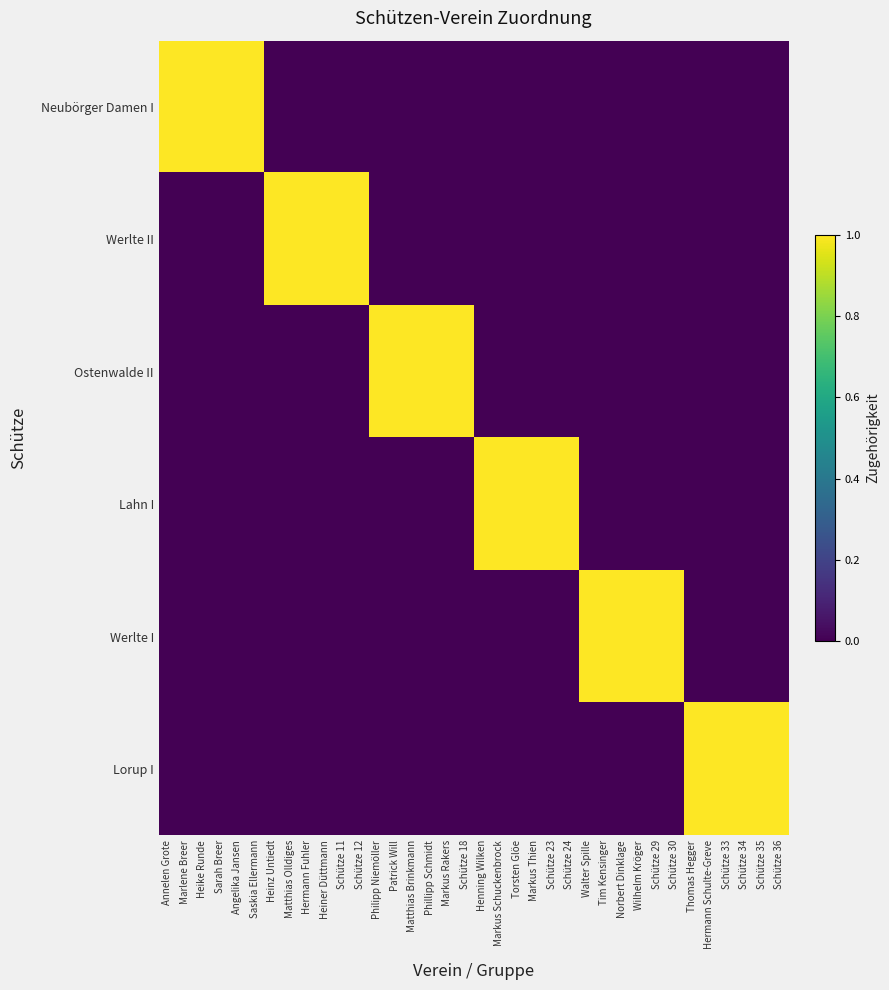

How many data points does each series have?

36